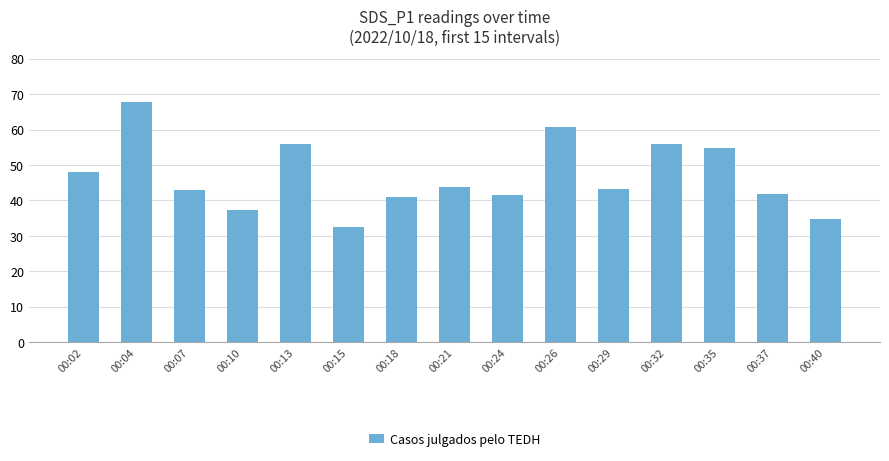

What is the ratio of the value at 00:24 to the value at 00:13?

0.7